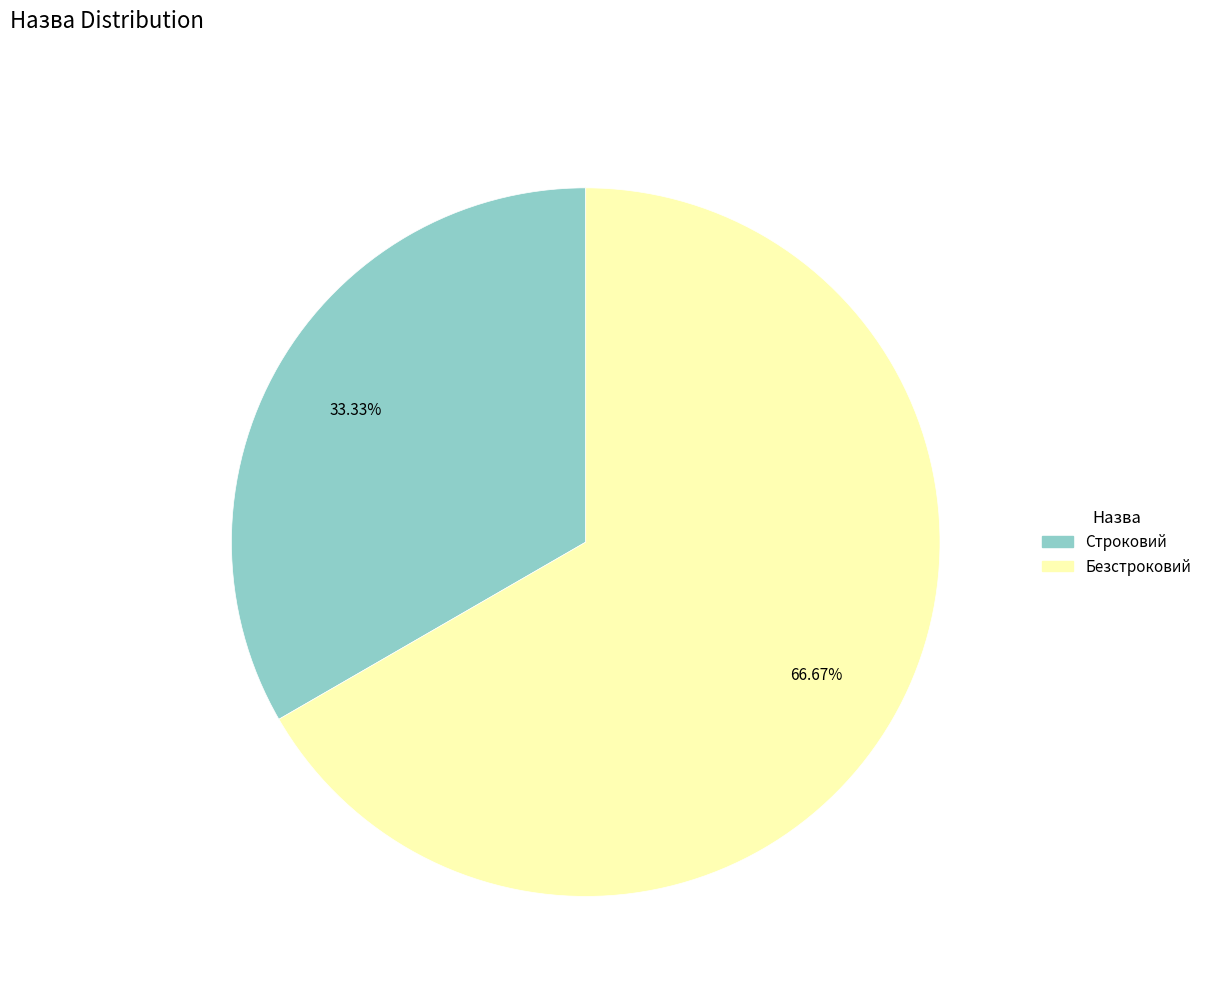

To the nearest percent, what portion does Безстроковий represent?

67%